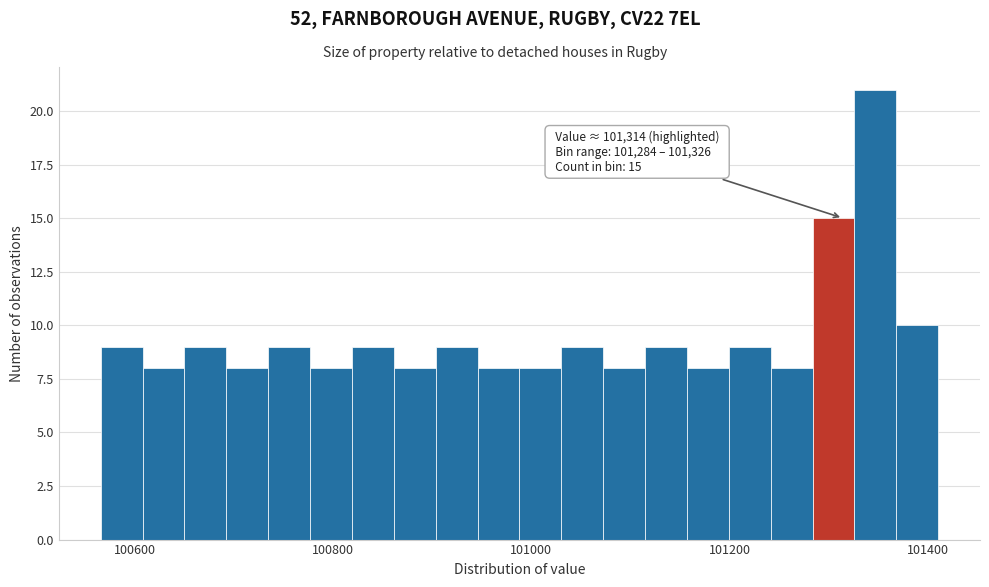

Read against the x-axis, roughly where is the centre of the tallest bar?

101340